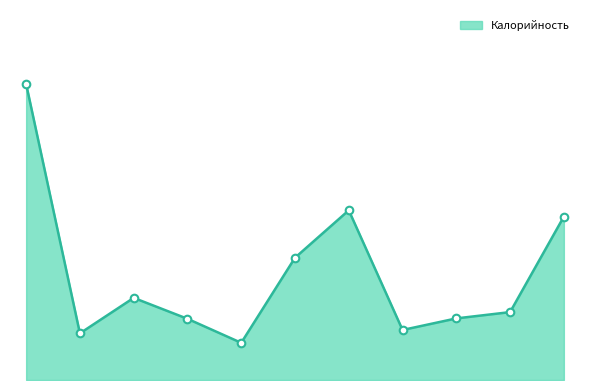

Is this an area chart (filled region under the line)?

Yes